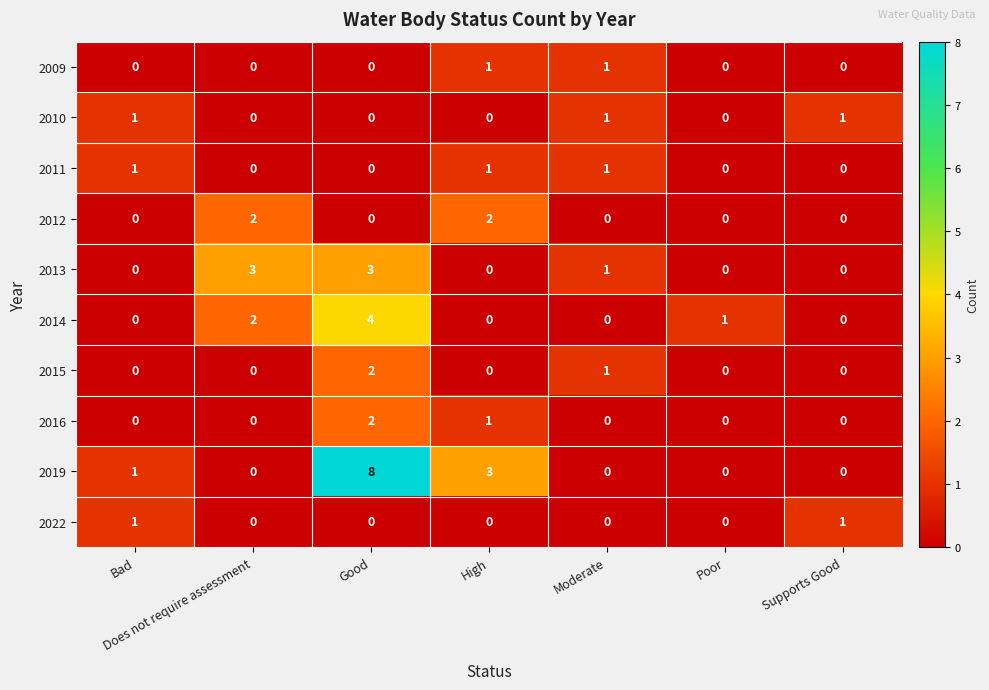

How many 2015 values are between 0 and 1?

6